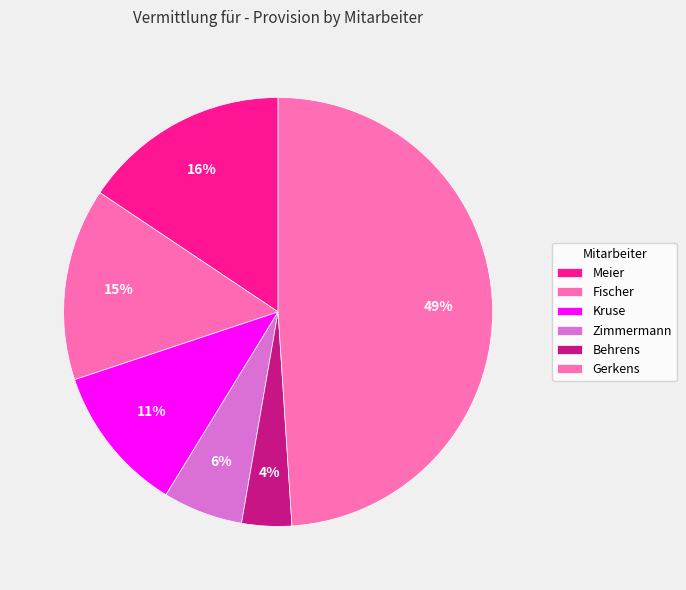

To the nearest percent, what portion does Behrens represent?

4%